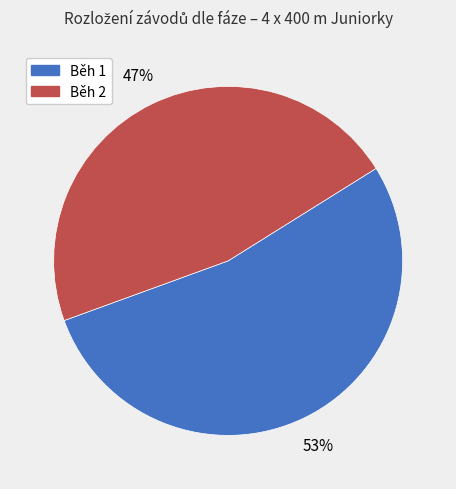

To the nearest percent, what is the average slice percentage?

50%